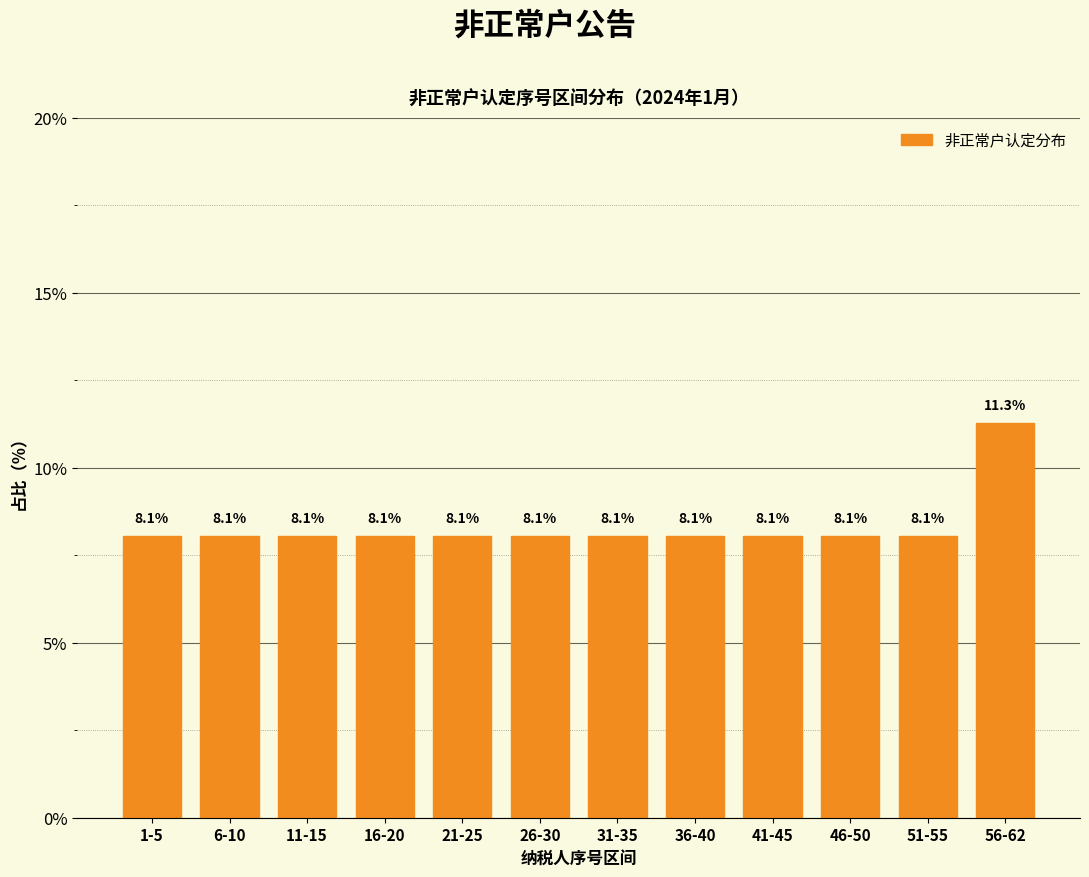

Reading left to right, list all the values displayed in this chart.

1-5=8.1	6-10=8.1	11-15=8.1	16-20=8.1	21-25=8.1	26-30=8.1	31-35=8.1	36-40=8.1	41-45=8.1	46-50=8.1	51-55=8.1	56-62=11.3